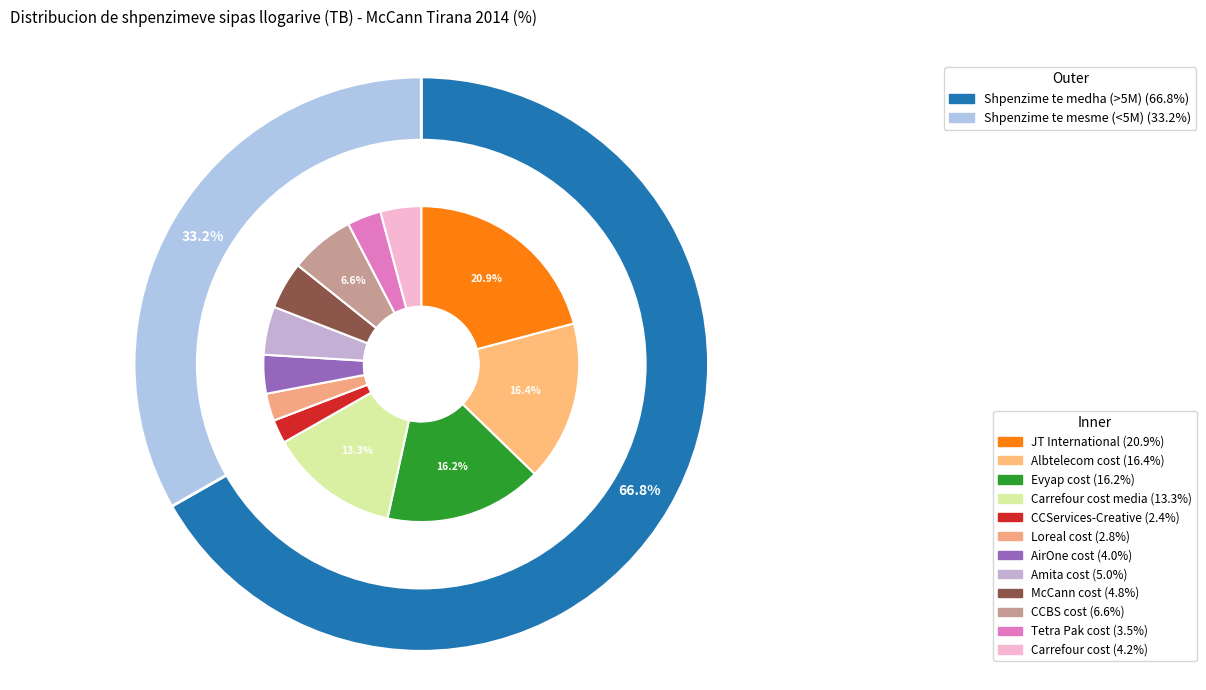

To the nearest percent, what percentage of the pie is Carrefour cost?

4%